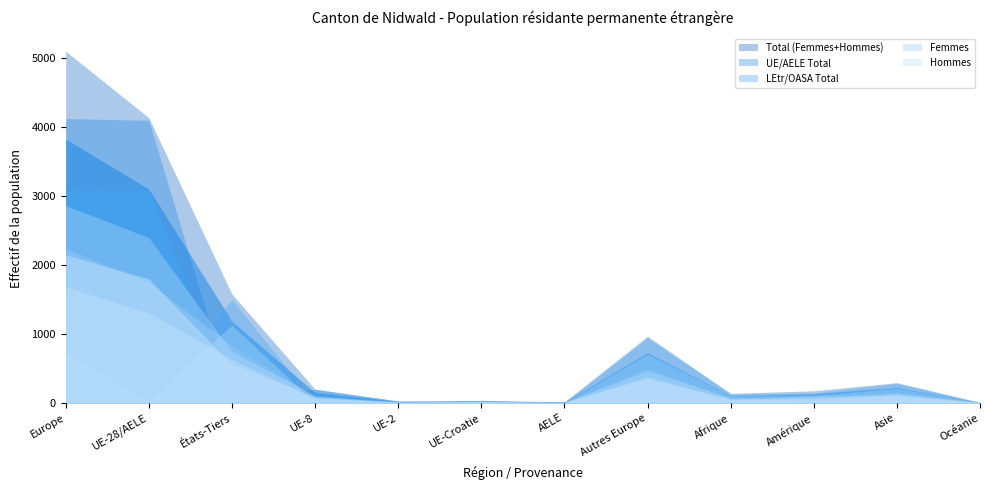

In Hommes, how many points are higher than both neighbors (excluding endpoints)?

3